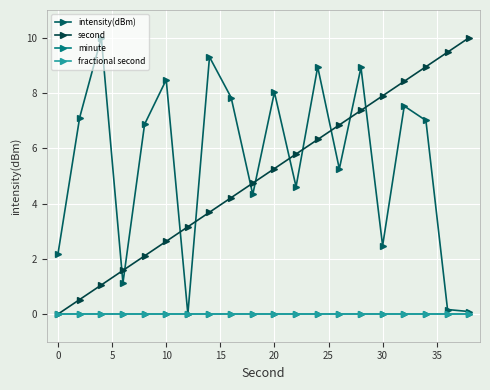

How many lines are shown in the chart?

4